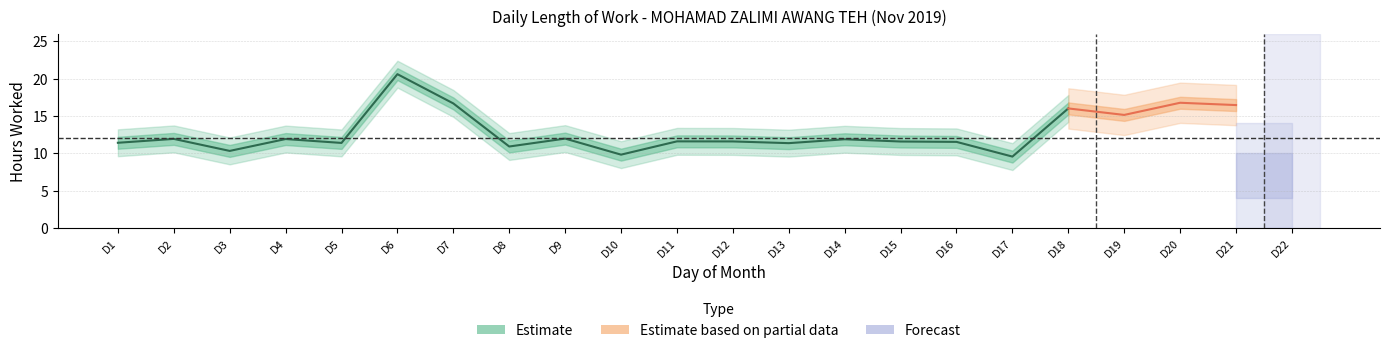

Reading left to right, what are all the values shown in this chart?

11.4	11.9	10.3	11.9	11.4	20.6	16.7	10.9	12.0	9.8	11.6	11.6	11.3	11.9	11.6	11.5	9.6	16.0	15.1	16.8	16.4	0.0